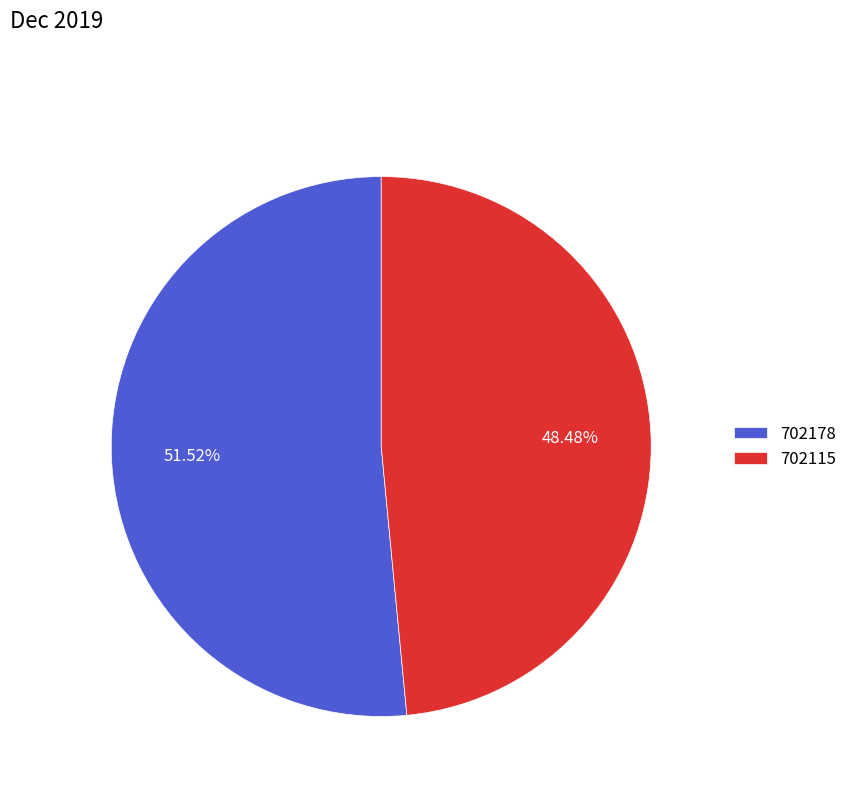

Count the number of slices in the pie.

2